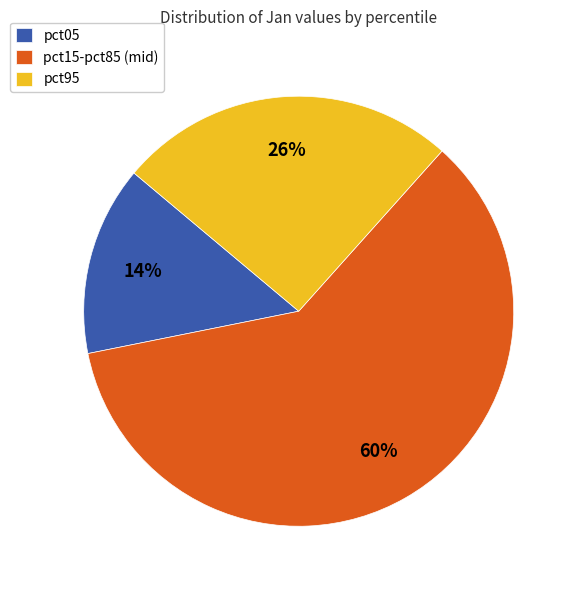

Which slice is the largest?

pct15-pct85 (mid)